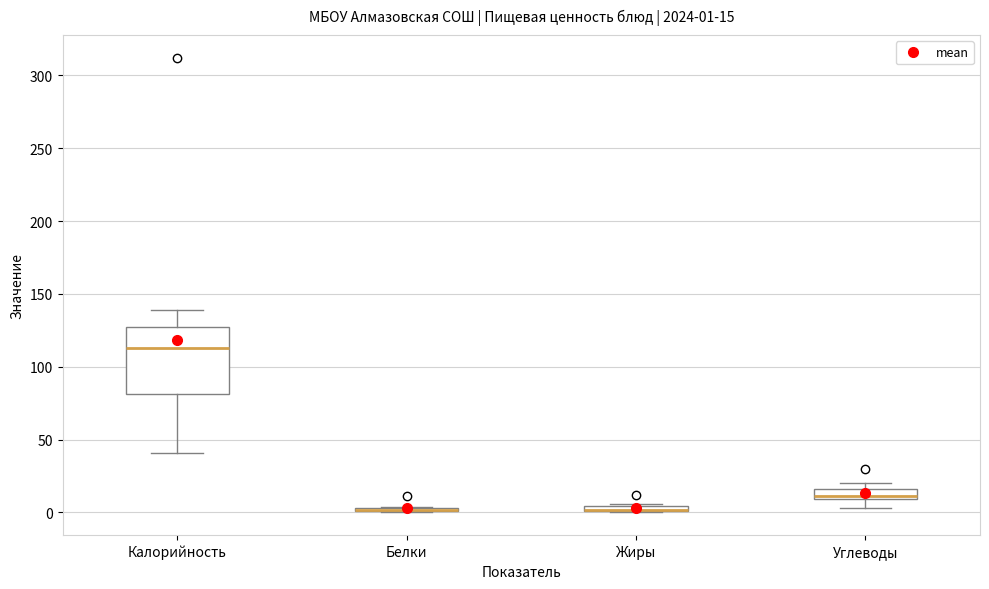

Which box is the tallest, from its lower edge to its upper edge?

Калорийность